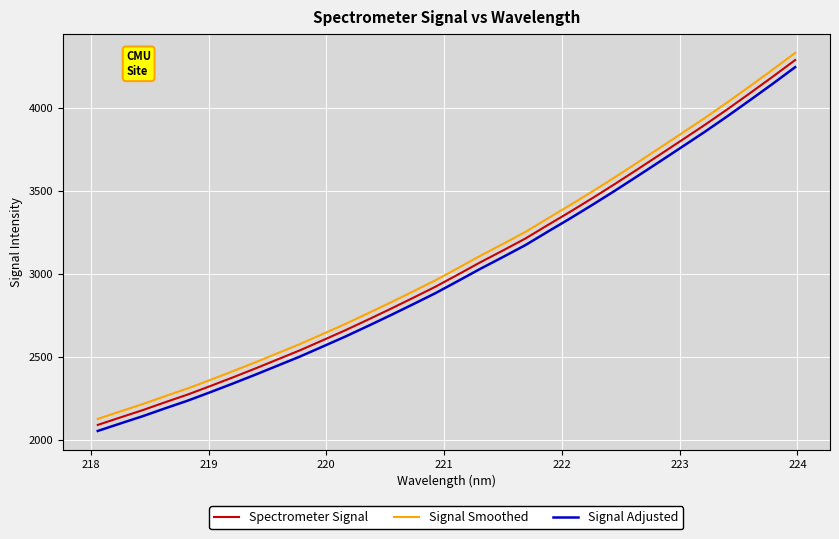

What is the difference between the maximum and minimum values in the Spectrometer Signal series?

2196.6